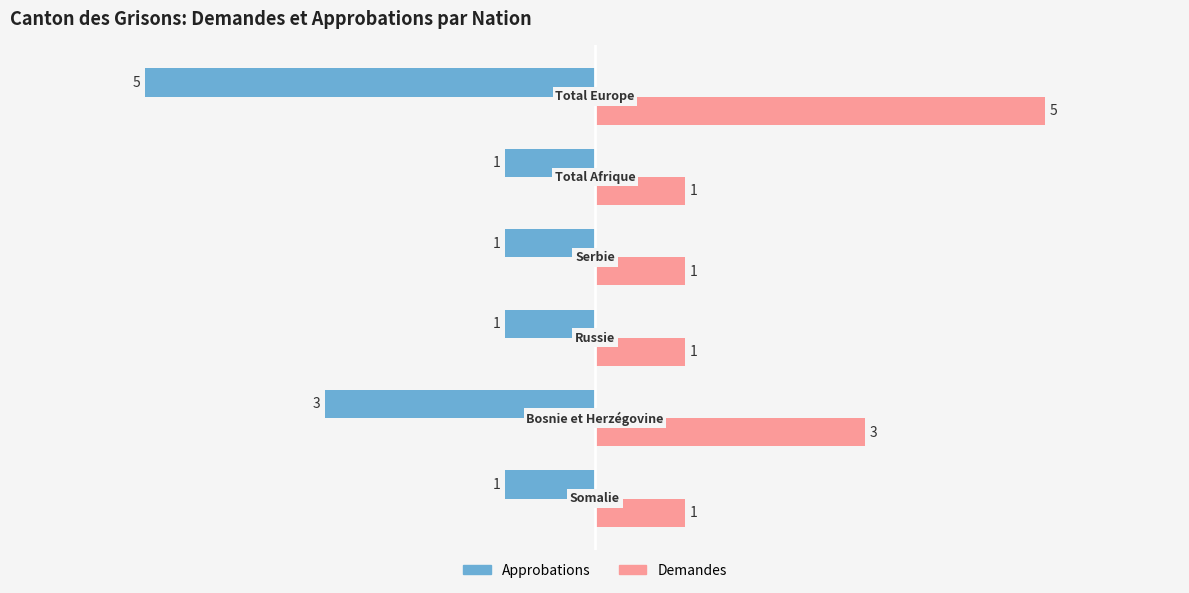

What is the maximum value shown in the chart?

5